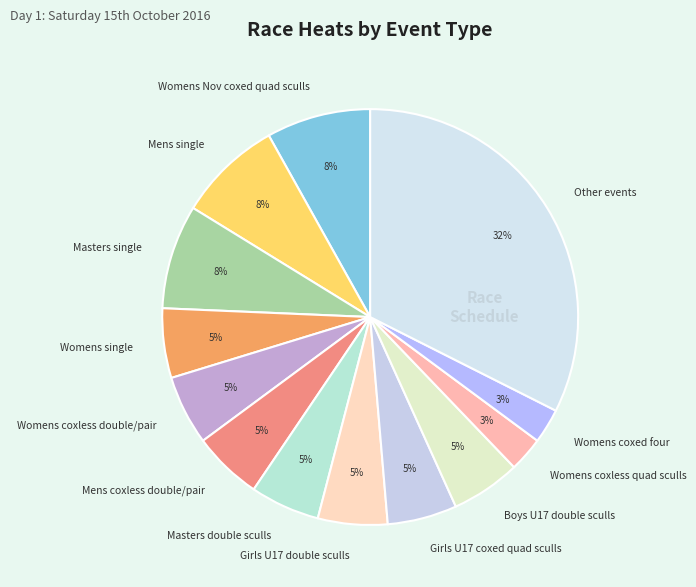

What is the largest slice in the pie chart?

Other events